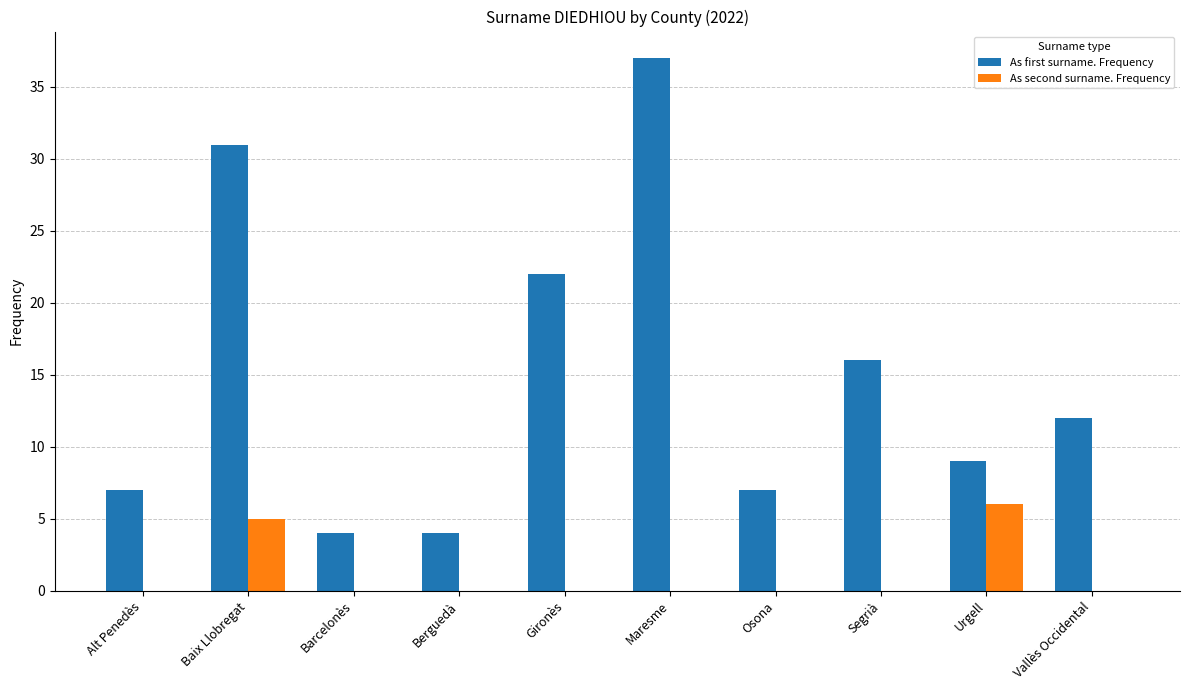

What is the highest value of the As first surname. Frequency series?

37